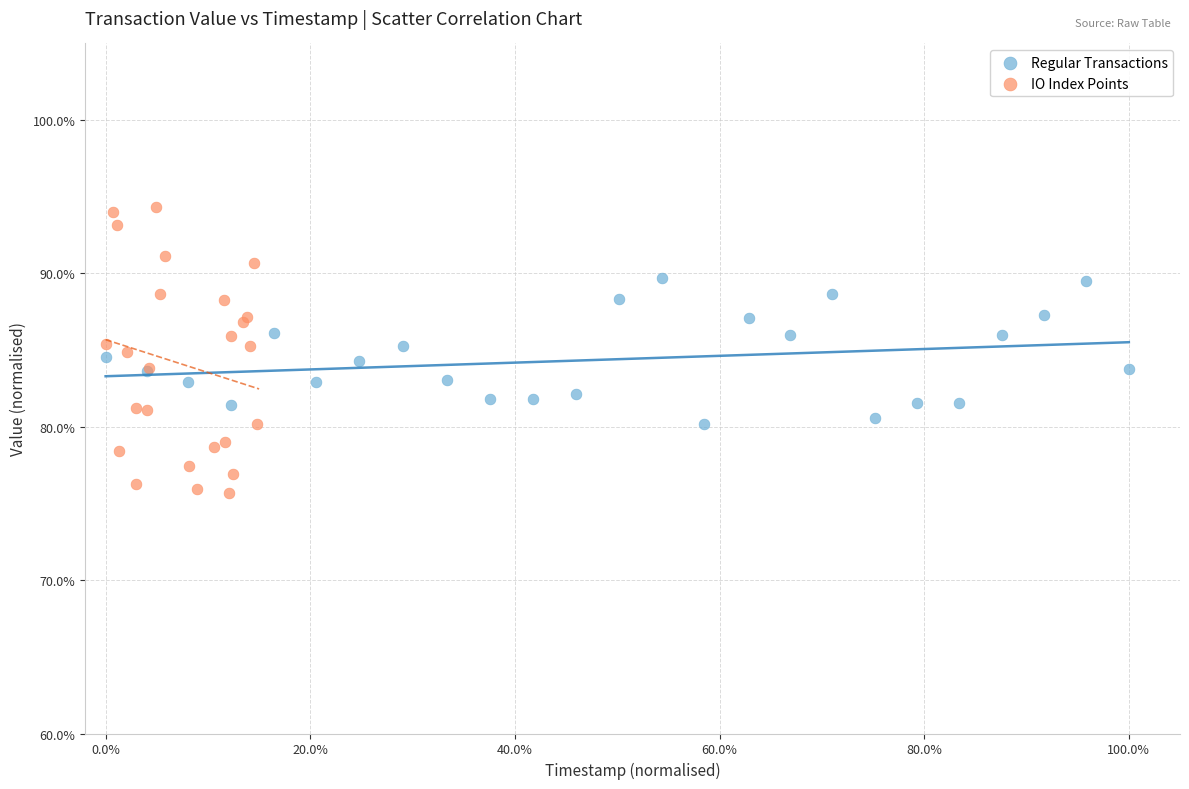

What are all the series names shown in the legend?

Regular Transactions, IO Index Points